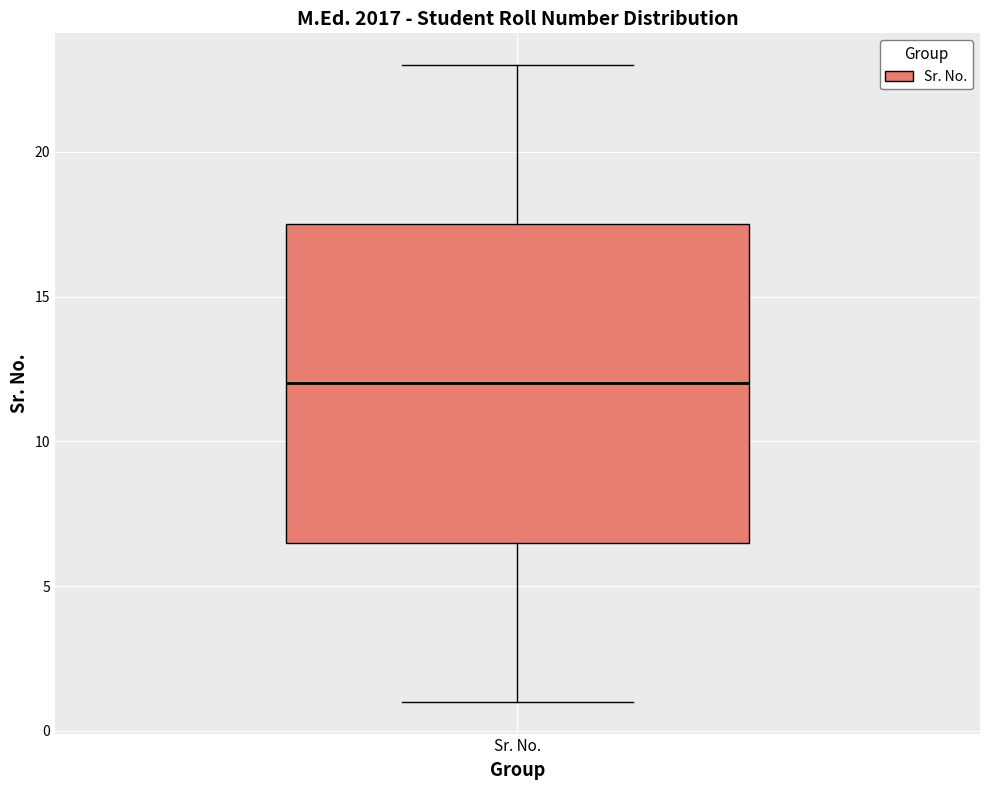

Where does the median line of the box for Sr. No. sit on the y-axis? The values are not printed on the chart, so give them approximately, as read against the axis.

12.0